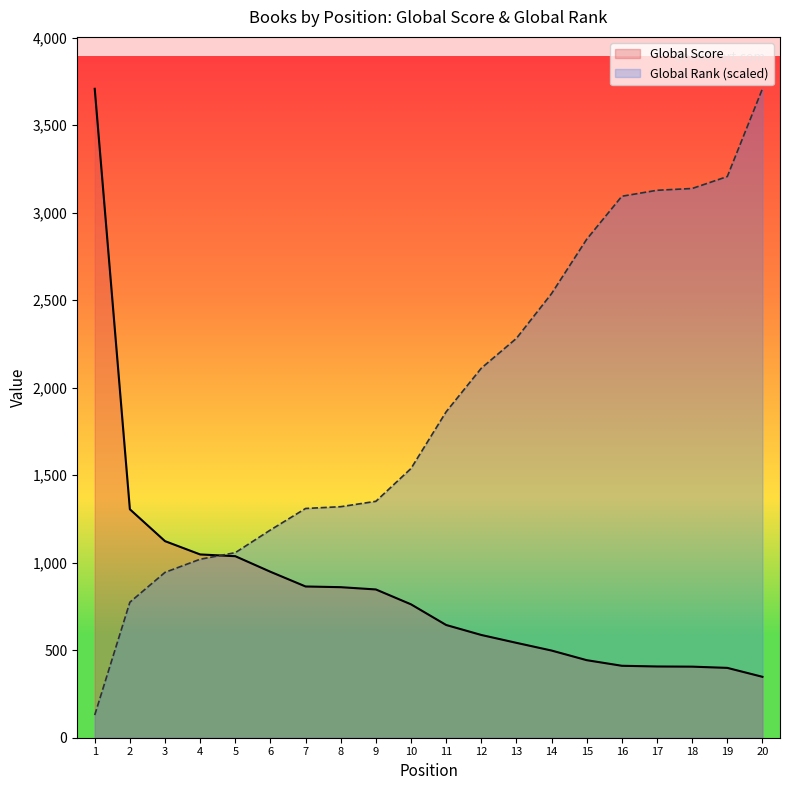

How many lines are shown in the chart?

2